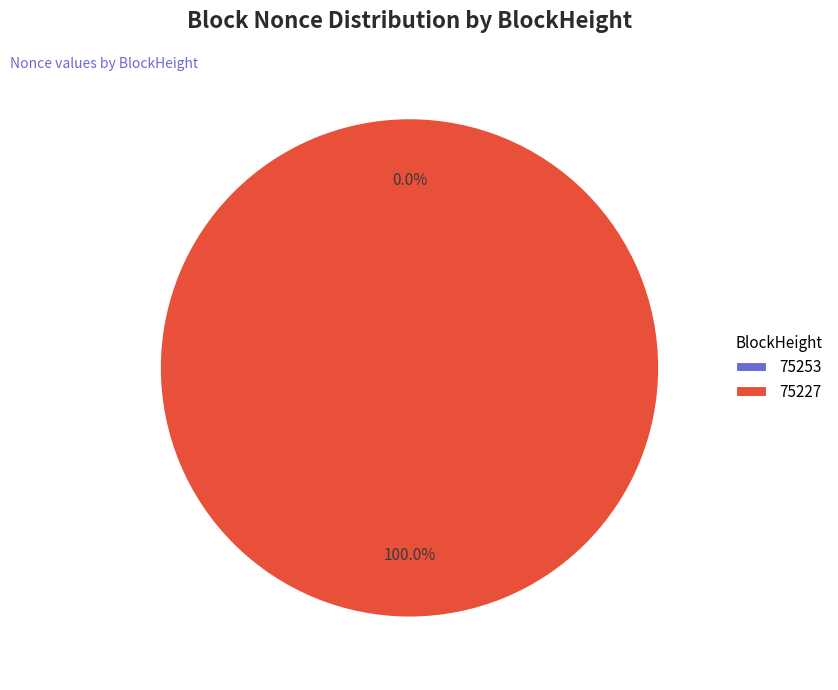

To the nearest percent, what is the average slice percentage?

50%